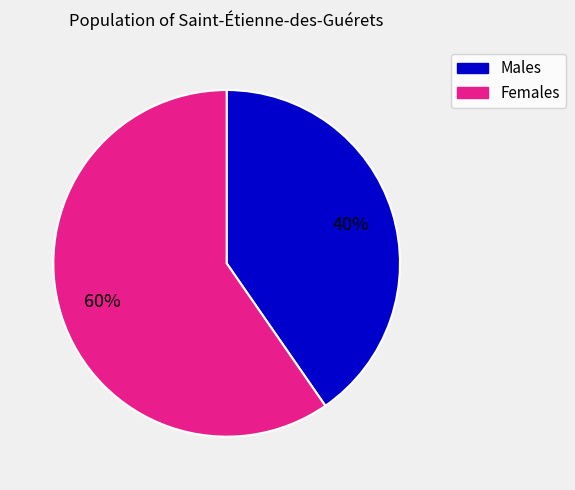

Is there any slice that represents more than half of the pie?

Yes